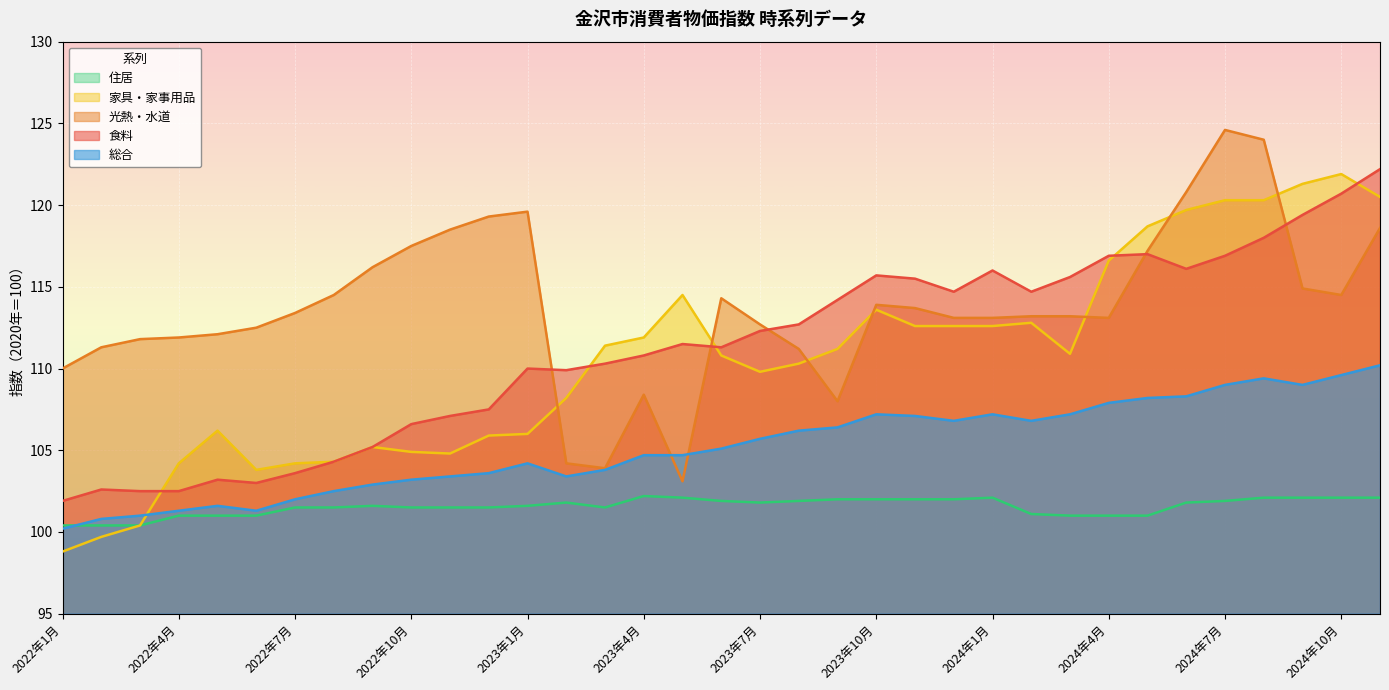

What position from the left is 2024年7月?

31